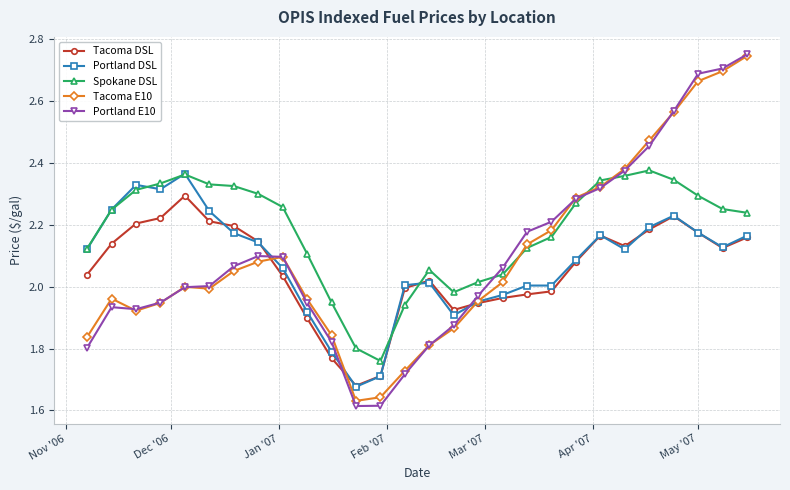

Which series has the largest total across all categories?

Spokane DSL